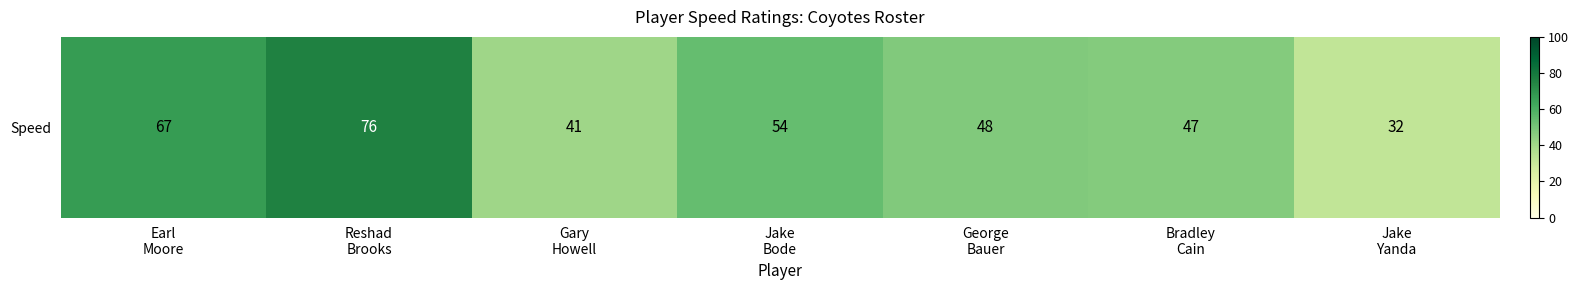

What is the ratio of the value at Jake
Bode to the value at Earl
Moore?

0.8